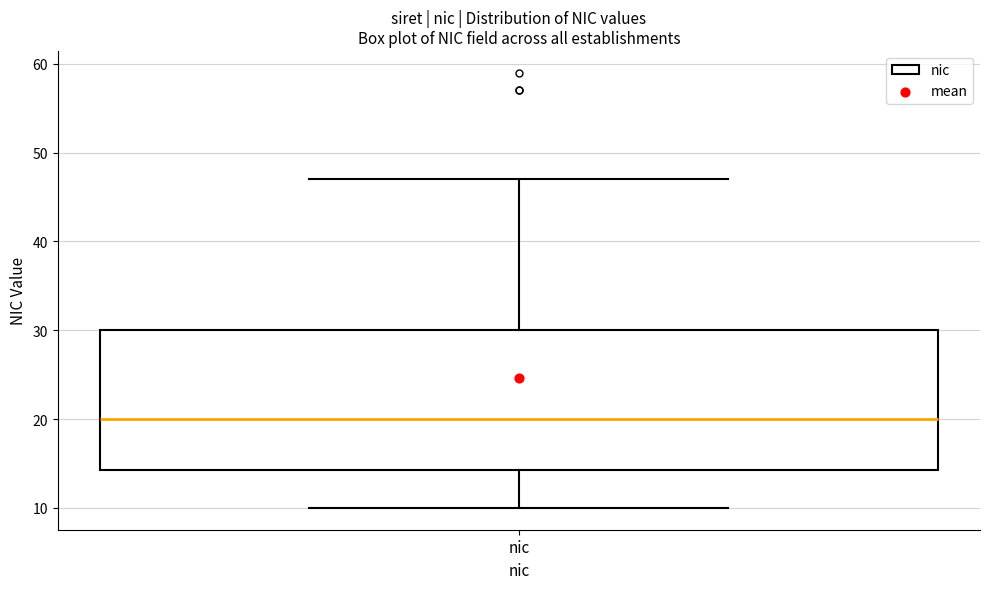

Read this box plot against the y-axis: the position of the median line, the range covered by the box, and the ends of both whiskers. The values are not printed on the chart, so give them approximately, as read against the axis.

median 20, box 14 to 30, whiskers 10 to 47